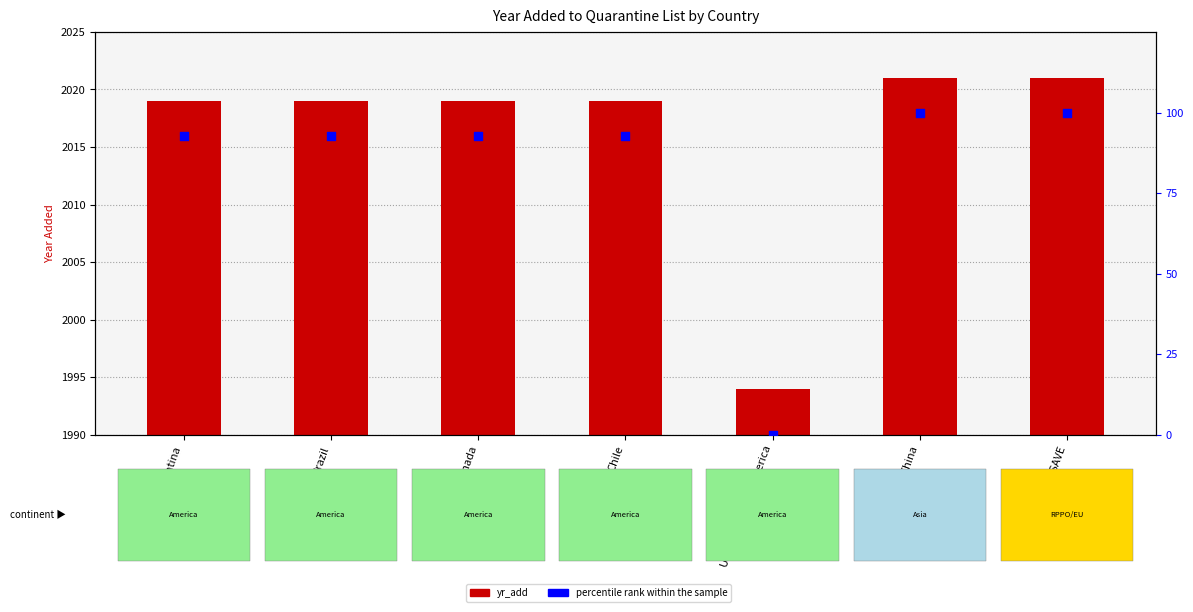

Which series contains the highest Y value?

yr_add